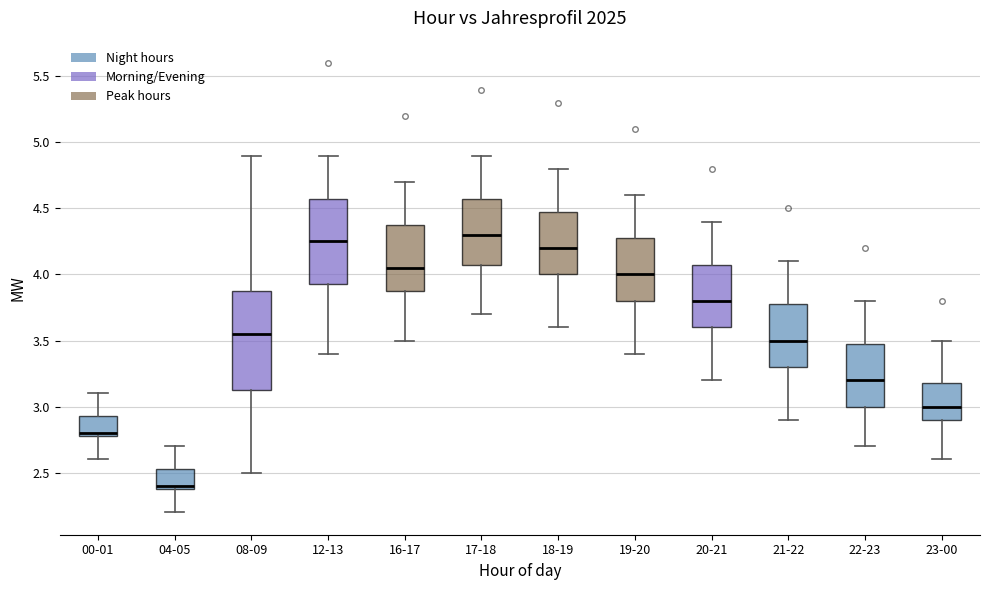

Where is the lower edge of the box for 21-22 on the y-axis? The values are not printed on the chart, so give them approximately, as read against the axis.

3.30